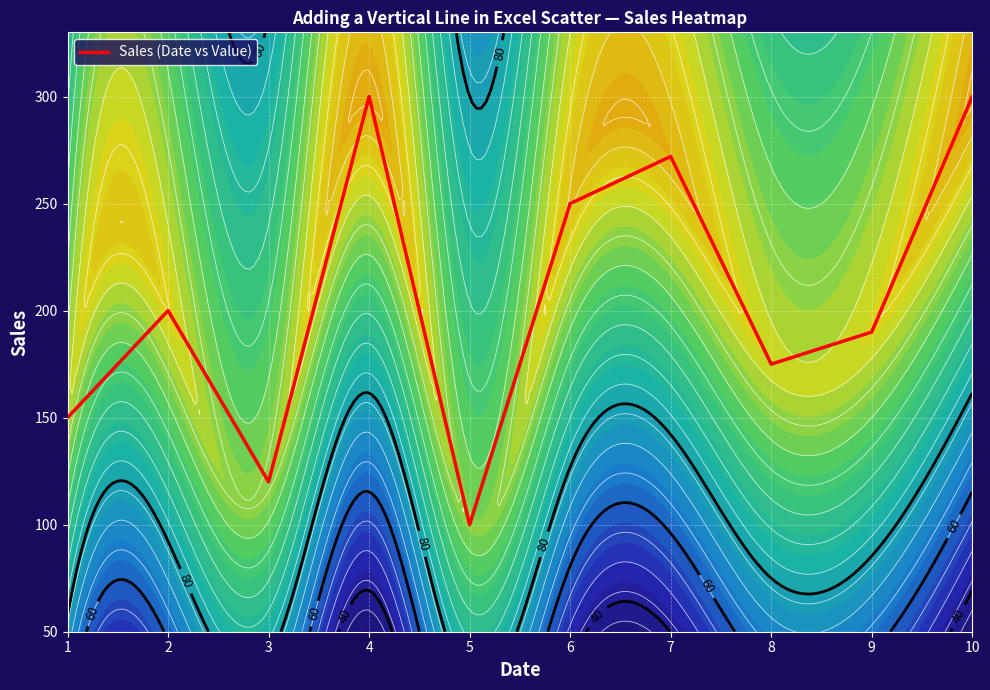

What is the average value?

206